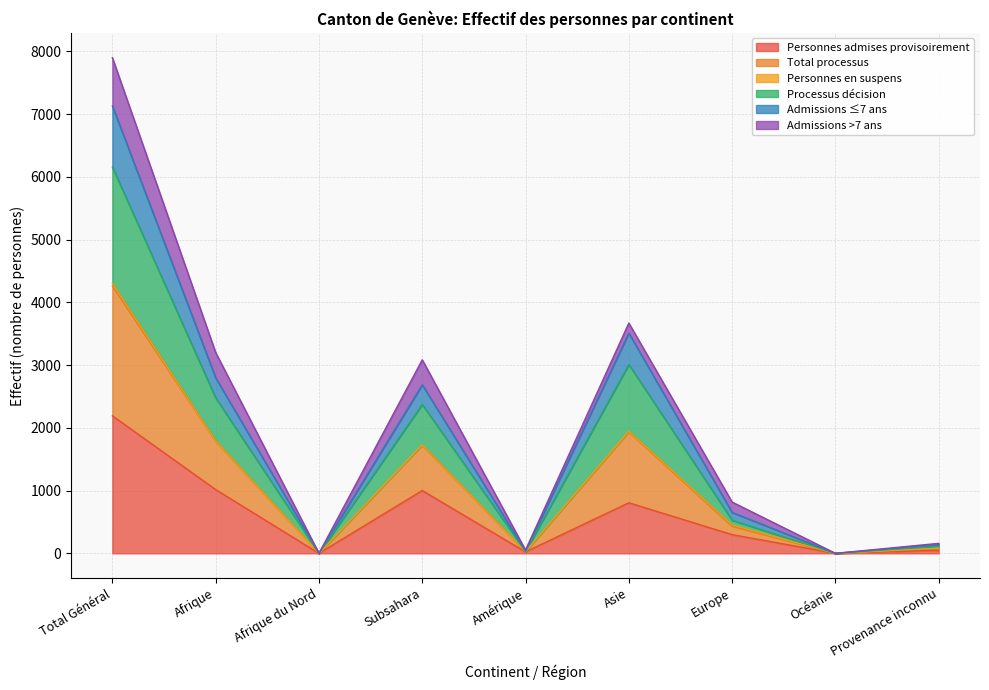

At which category does the chart reach its peak across all series?

Total Général